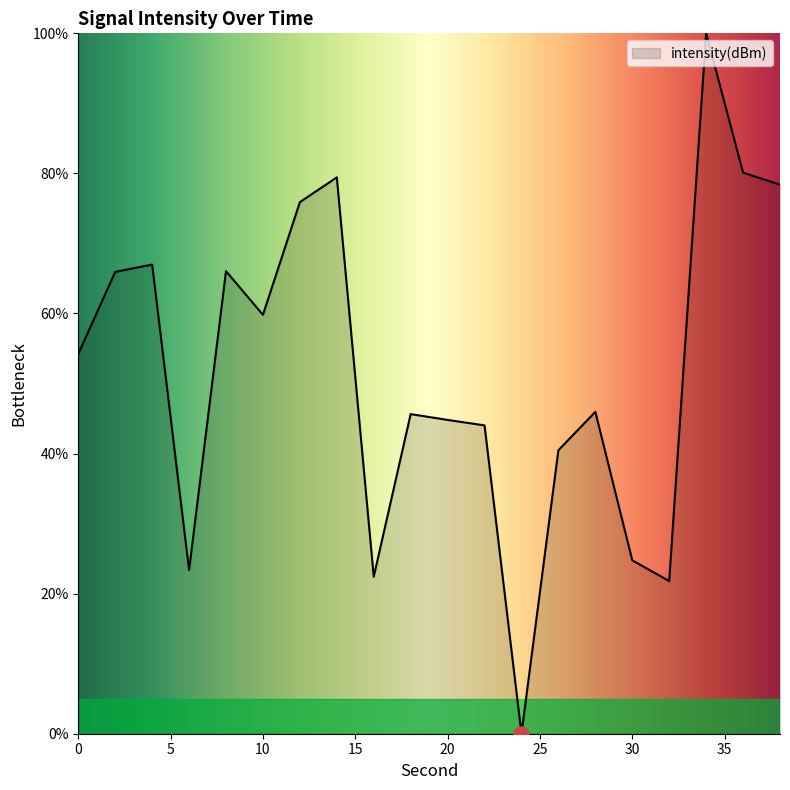

What is the difference between the maximum and minimum values?

100.0